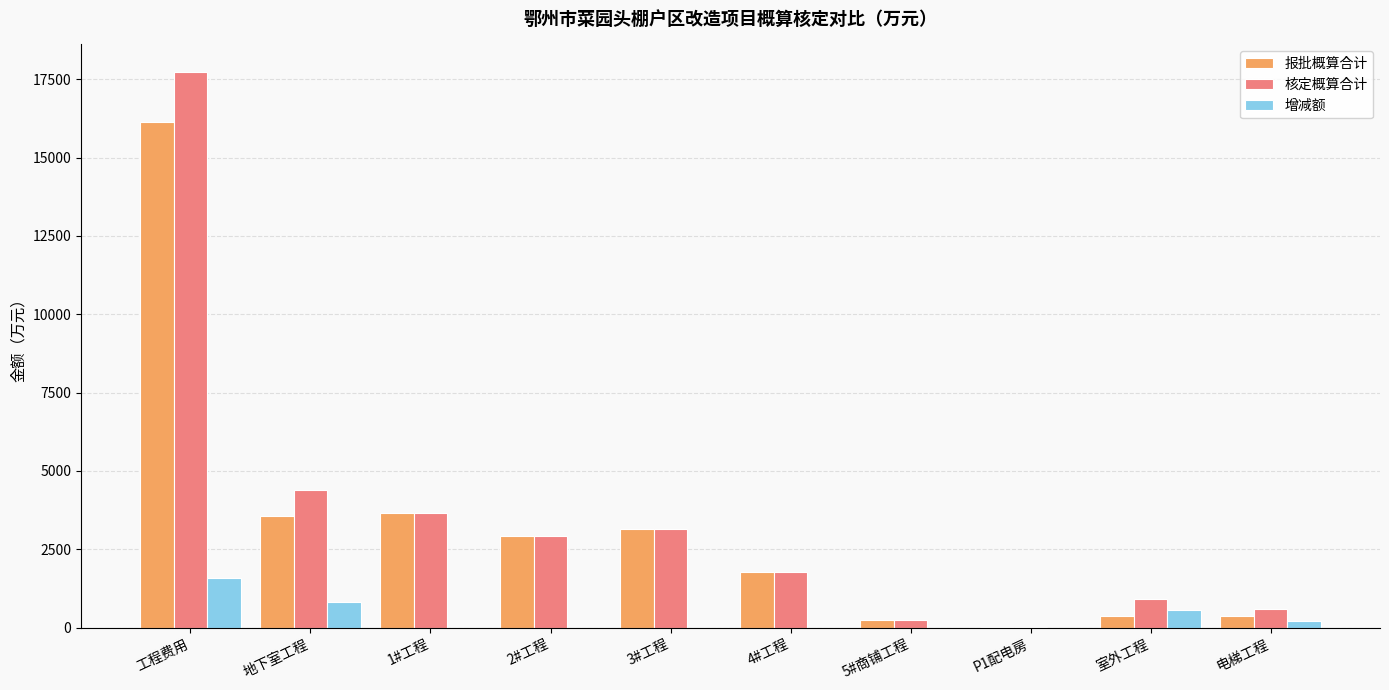

What is the sum of all 核定概算合计 values?

35435.0